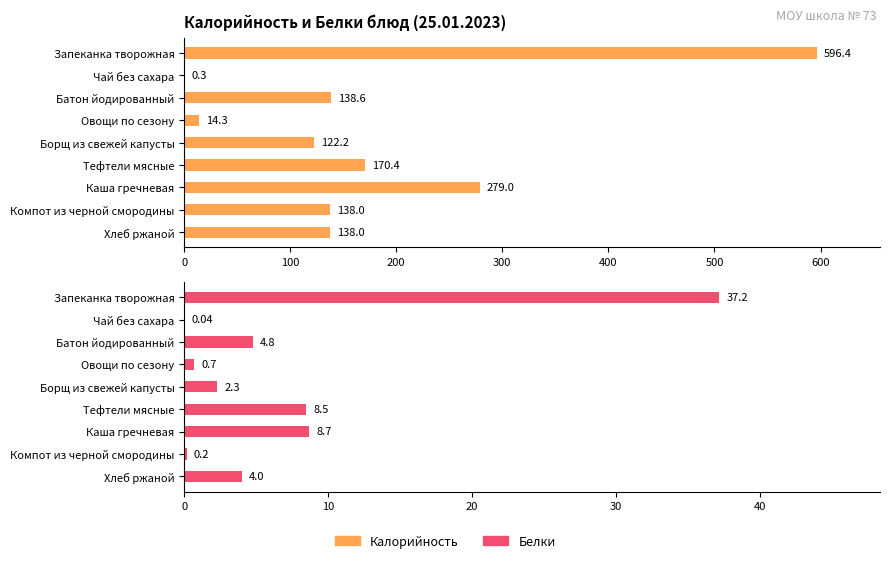

At how many categories does at least one series exceed 545?

1